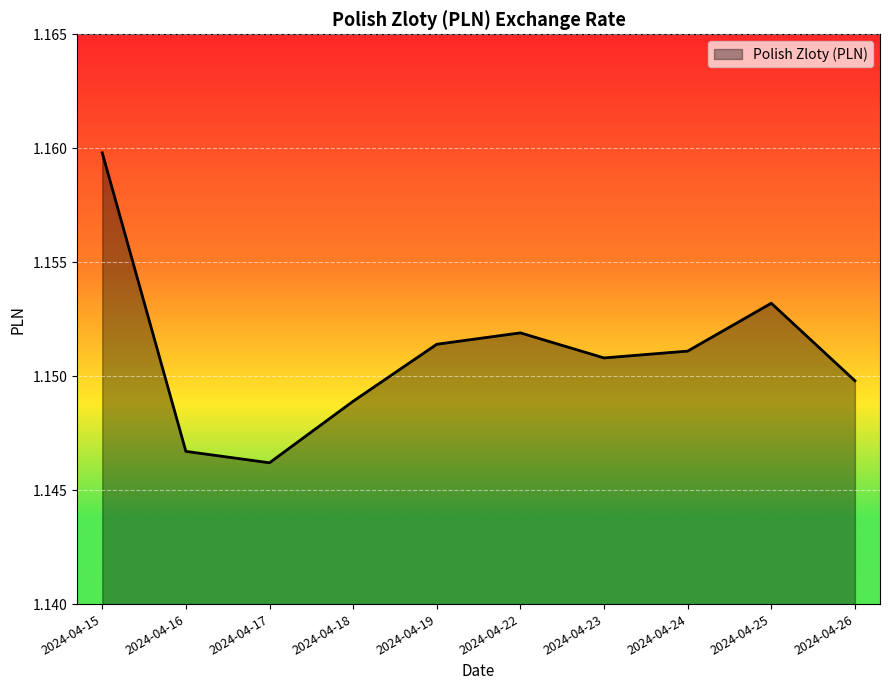

Between 2024-04-19 and 2024-04-17, which is larger?

2024-04-19